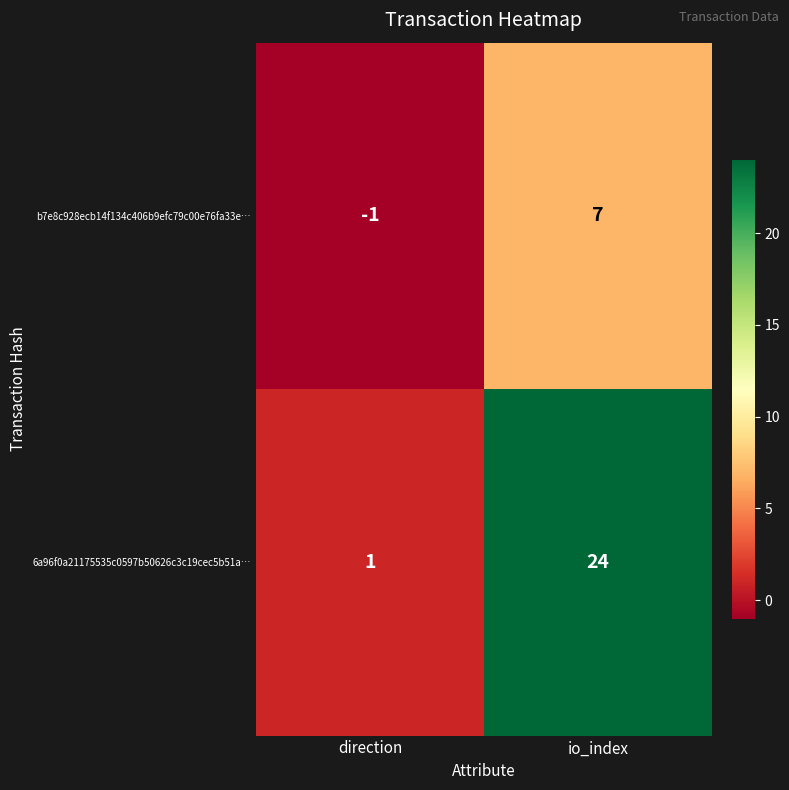

Which series has the widest spread of values?

6a96f0a21175535c0597b50626c3c19cec5b51a…